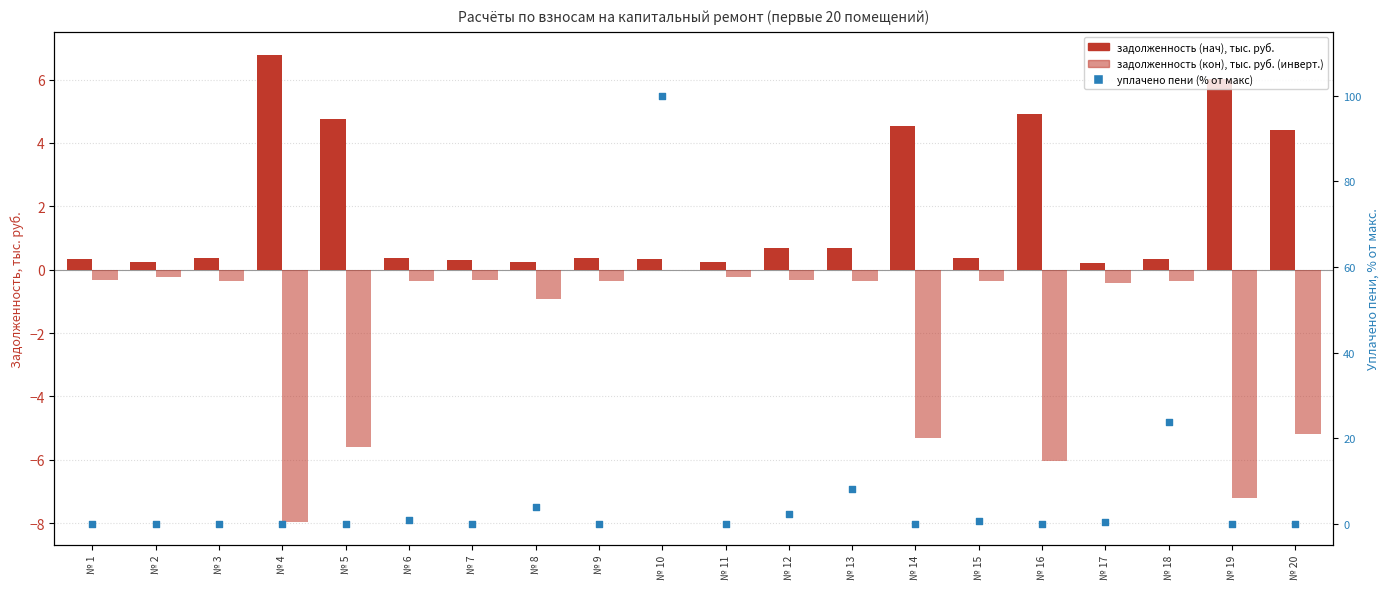

At which category is the sum across all series the highest?

№ 10